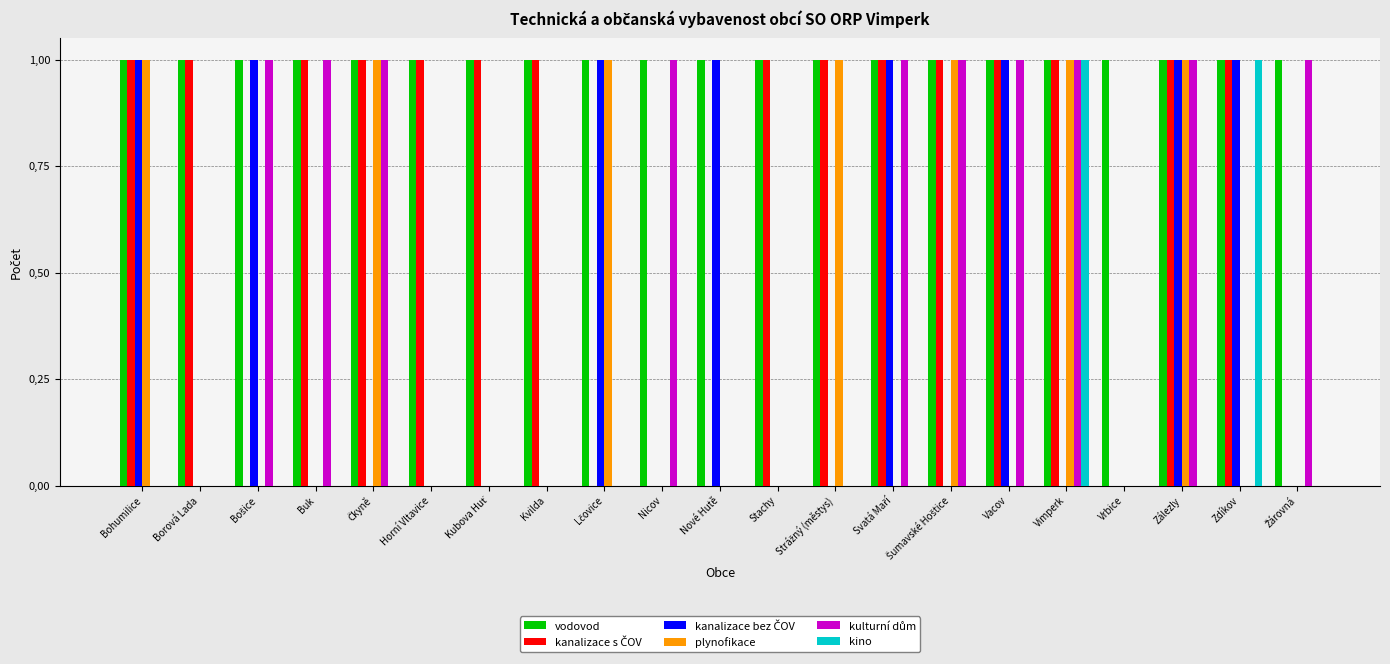

Are the bars grouped side by side (vs. stacked)?

Yes